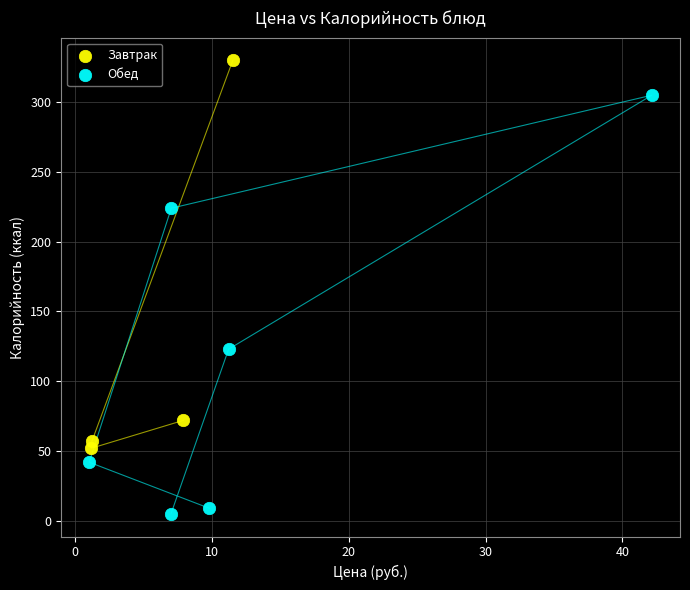

Which series reaches the minimum Y coordinate?

Обед